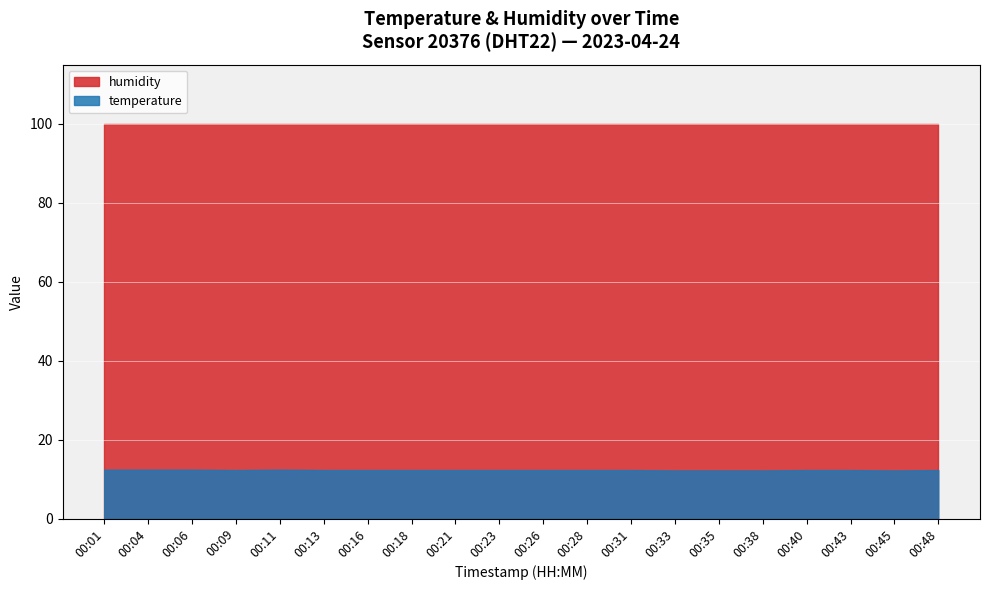

Reading left to right, list all the values displayed in this chart.

temperature: 12.4	12.4	12.4	12.3	12.4	12.3	12.3	12.3	12.3	12.3	12.3	12.3	12.3	12.2	12.2	12.2	12.3	12.3	12.2	12.3
humidity: 99.9	99.9	99.9	99.9	99.9	99.9	99.9	99.9	99.9	99.9	99.9	99.9	99.9	99.9	99.9	99.9	99.9	99.9	99.9	99.9